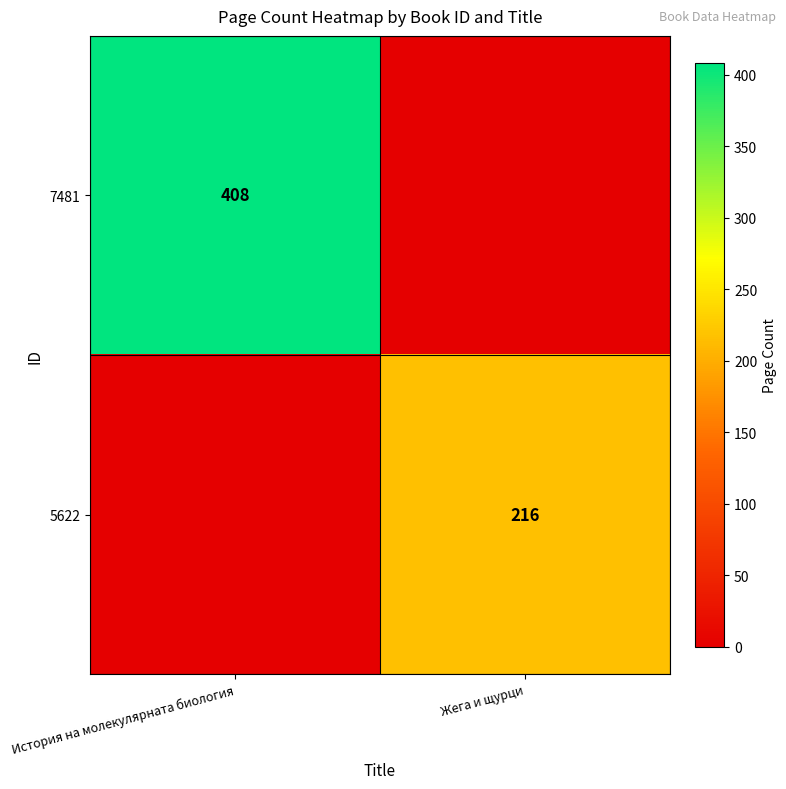

The value of 7481 at История на молекулярната биология is 690. True or false?

False